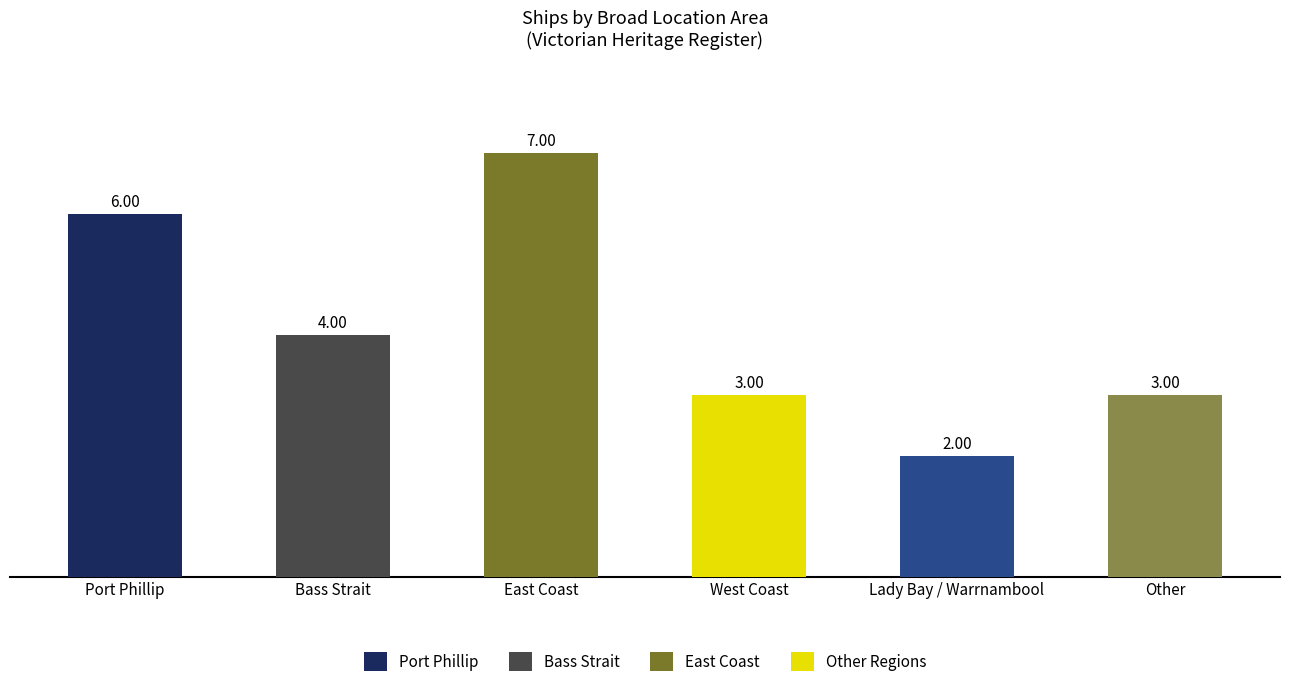

Is it true that the value at Bass Strait is 2?

False